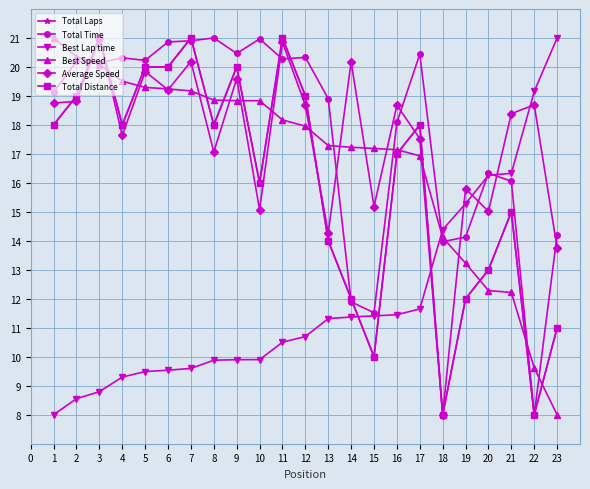

Is this an area chart (filled region under the line)?

No